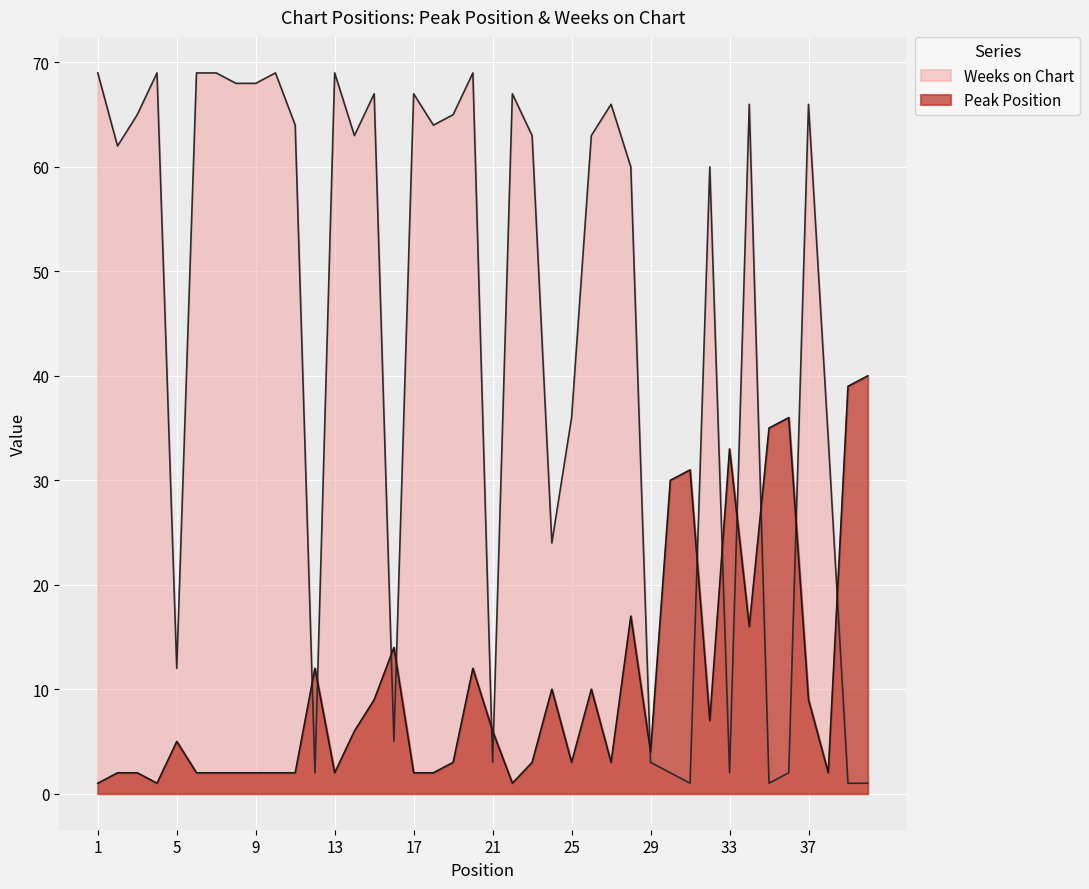

What is the minimum value for Peak Position?

1